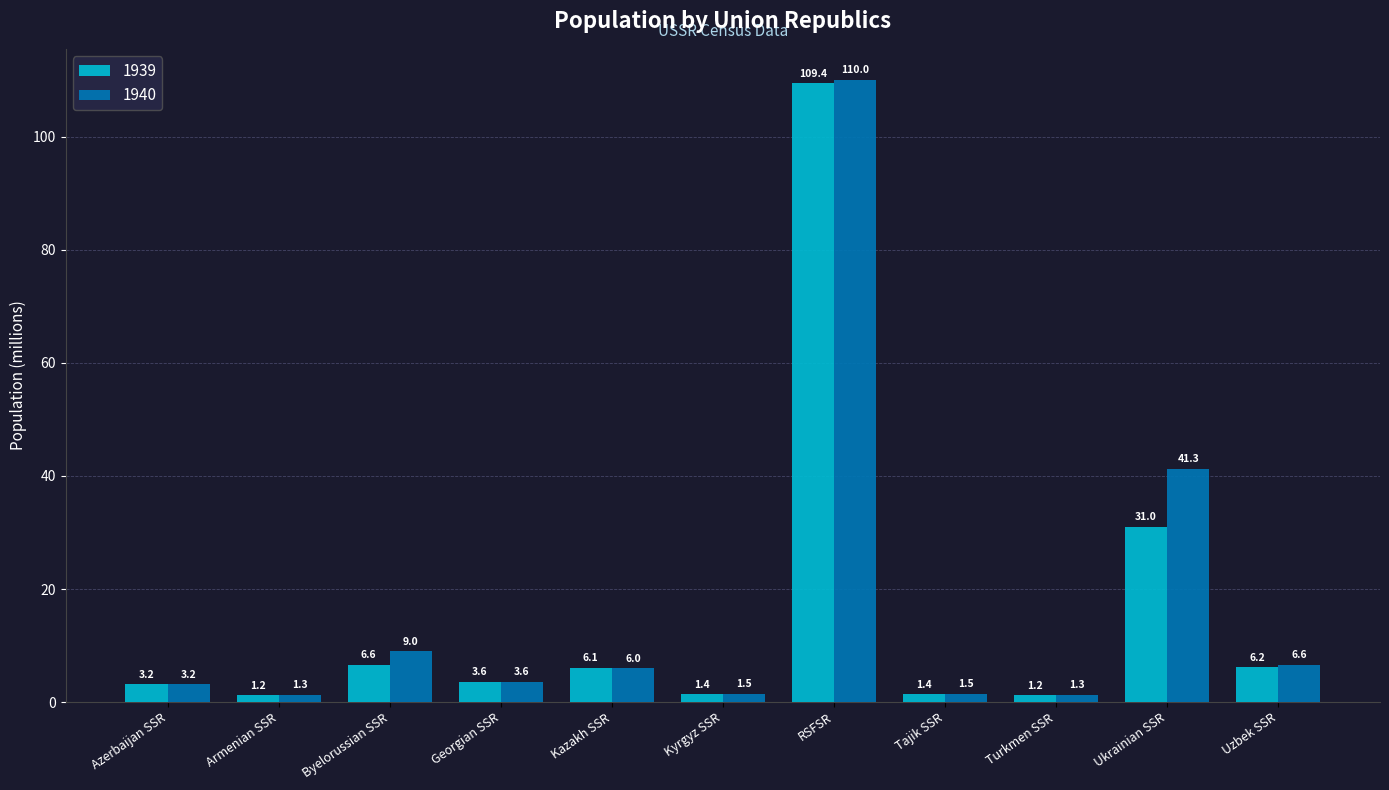

At how many categories does at least one series exceed 23?

2